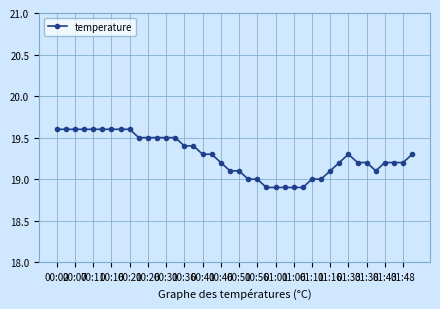

Count the values in the range 19 to 20.

35